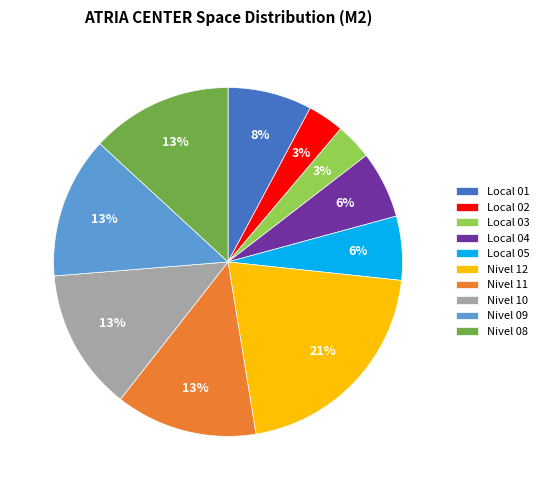

How many segments does this pie chart have?

10